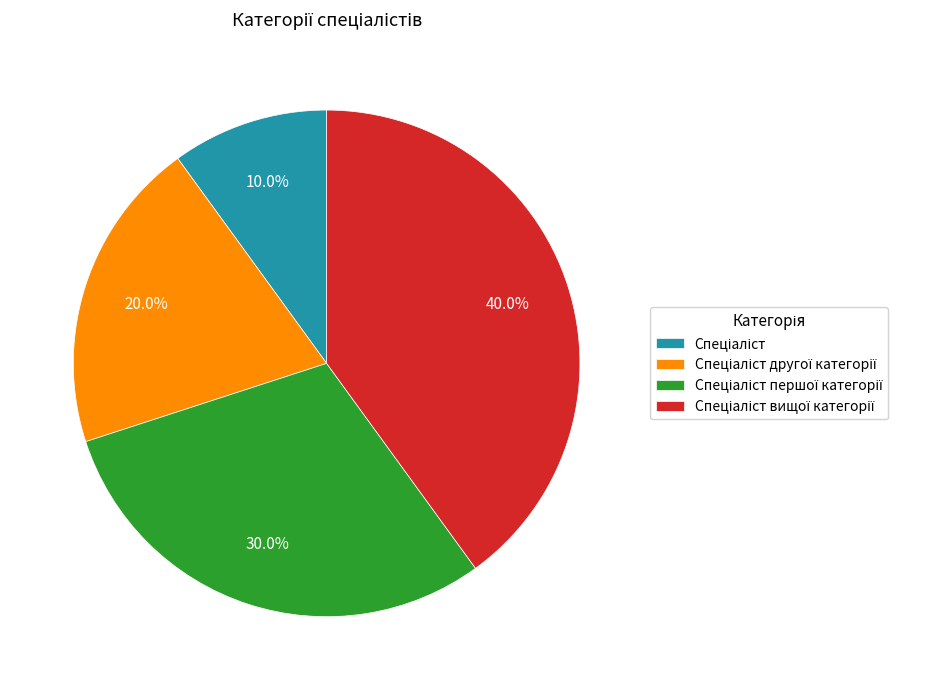

Does any single category account for the majority?

No